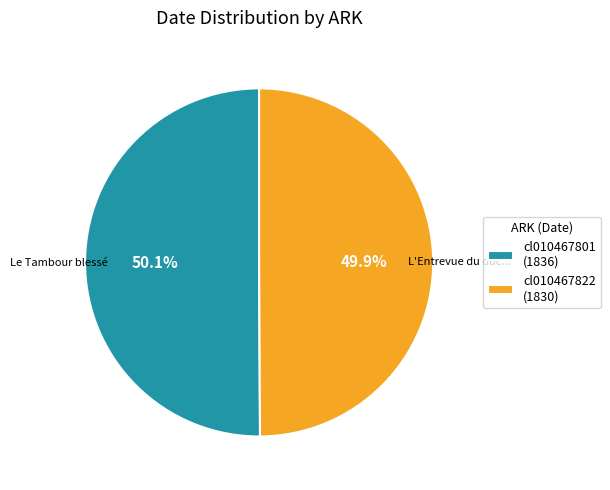

What is the ratio of the value at cl010467822 (1830) to the value at cl010467801 (1836)?

1.0